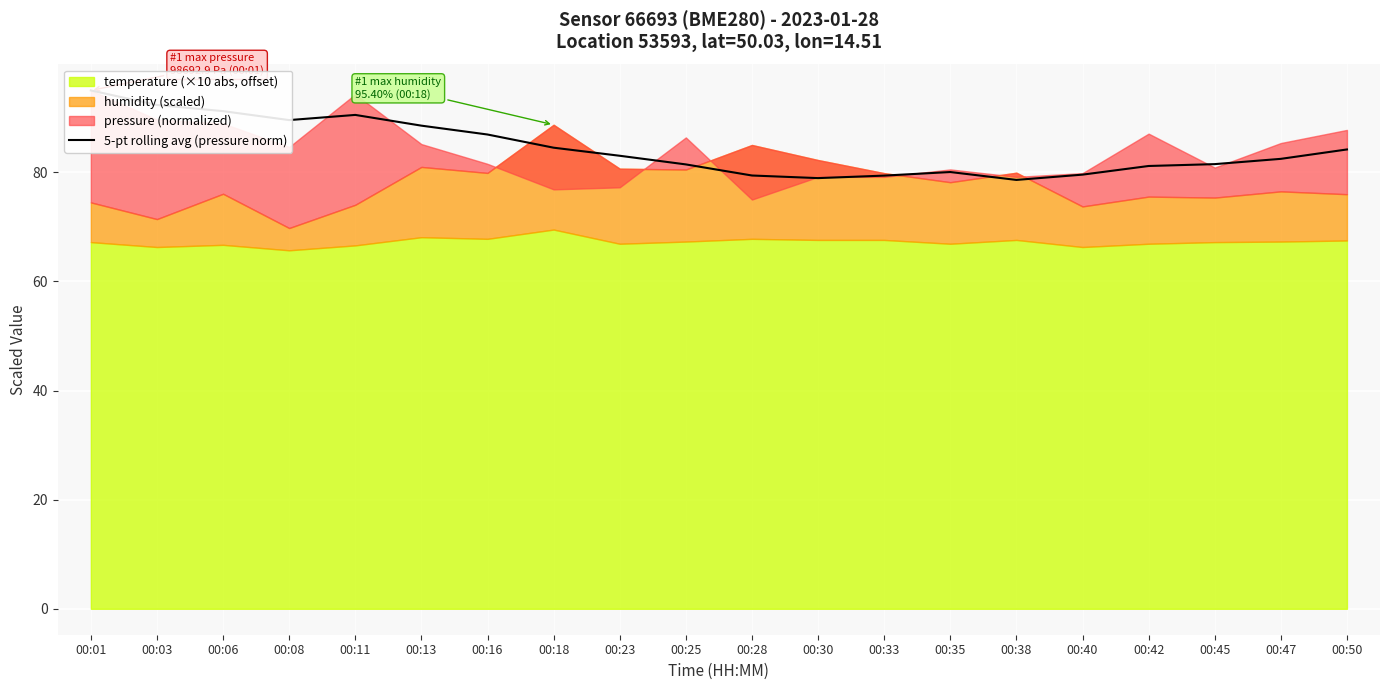

List the labels in order of value, largest first.

00:01, 00:03, 00:06, 00:11, 00:08, 00:13, 00:16, 00:18, 00:50, 00:23, 00:47, 00:45, 00:25, 00:42, 00:35, 00:40, 00:28, 00:33, 00:30, 00:38